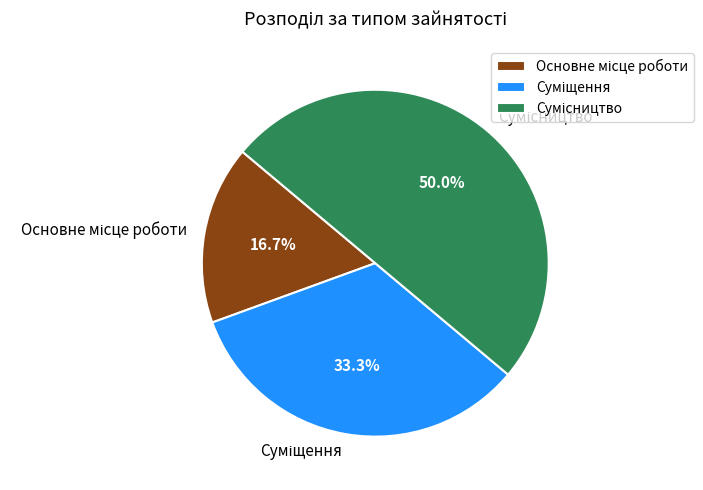

How many segments does this pie chart have?

3